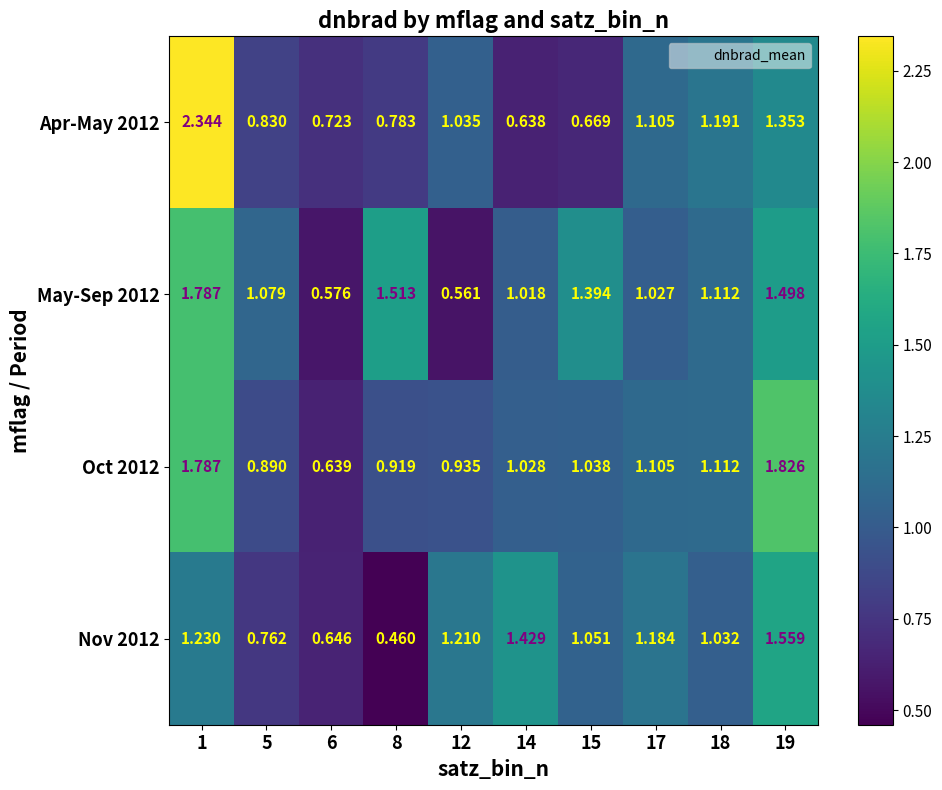

Is the value of Oct 2012 at 14 greater than the value of Apr-May 2012 at 6?

Yes